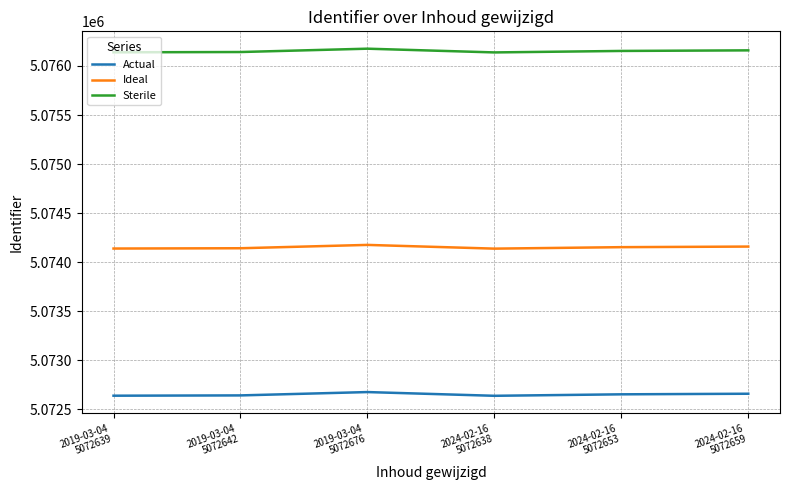

Rank the series at 2024-02-16
5072653 from lowest to highest value.

Actual, Ideal, Sterile